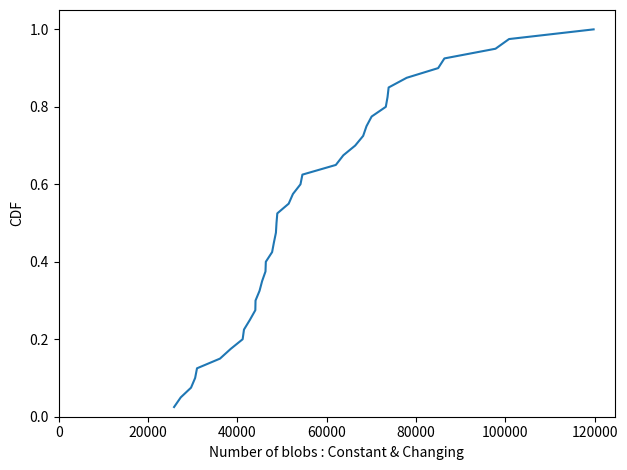

Is this an area chart (filled region under the line)?

No